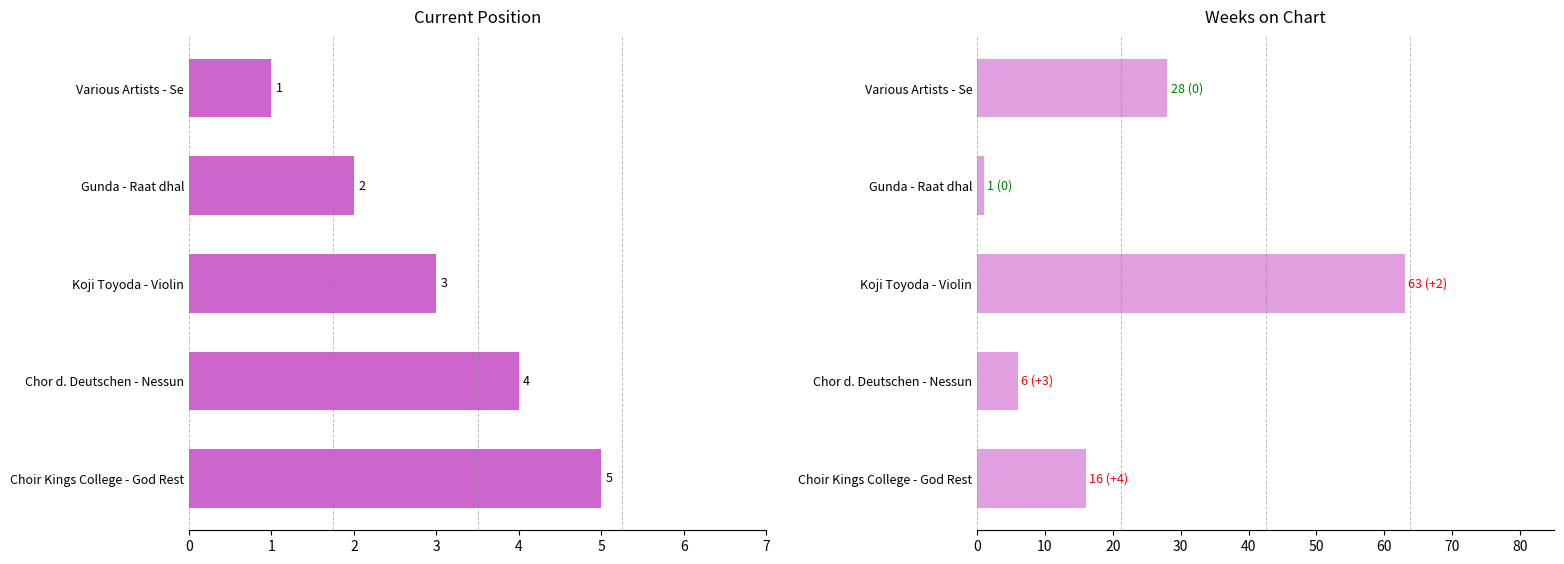

At Choir Kings College - God Rest, list the series in order from largest to smallest.

Weeks on Chart, Position